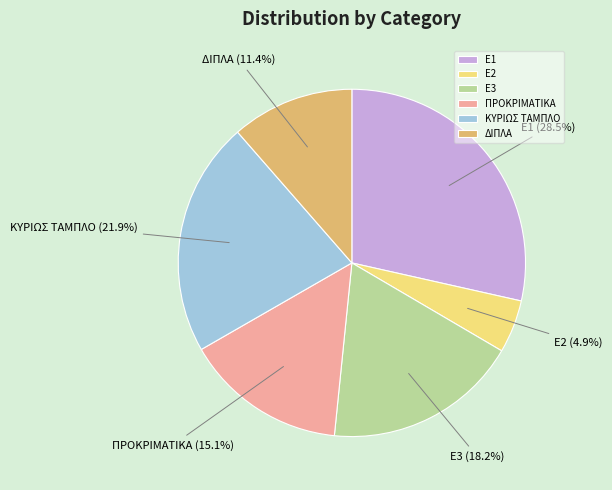

The E3 slice represents 30% of the pie. True or false?

False